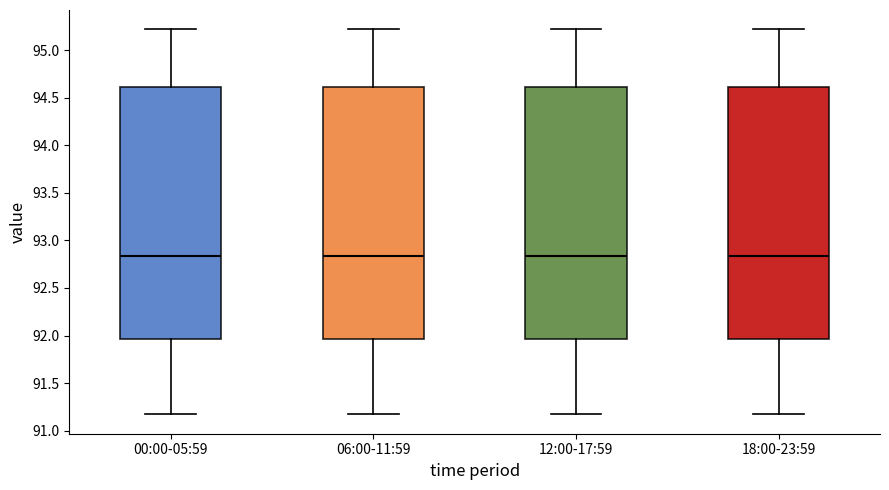

Reading left to right, transcribe this box plot: for each box, give where its median line is, the range the box spans, and where its two whiskers end, as read against the y-axis. The values are not printed on the chart, so give them approximately, as read against the axis.

00:00-05:59: median 92.85, box 91.95 to 94.60, whiskers 91.15 to 95.20
06:00-11:59: median 92.85, box 91.95 to 94.60, whiskers 91.15 to 95.20
12:00-17:59: median 92.85, box 91.95 to 94.60, whiskers 91.15 to 95.20
18:00-23:59: median 92.85, box 91.95 to 94.60, whiskers 91.15 to 95.20